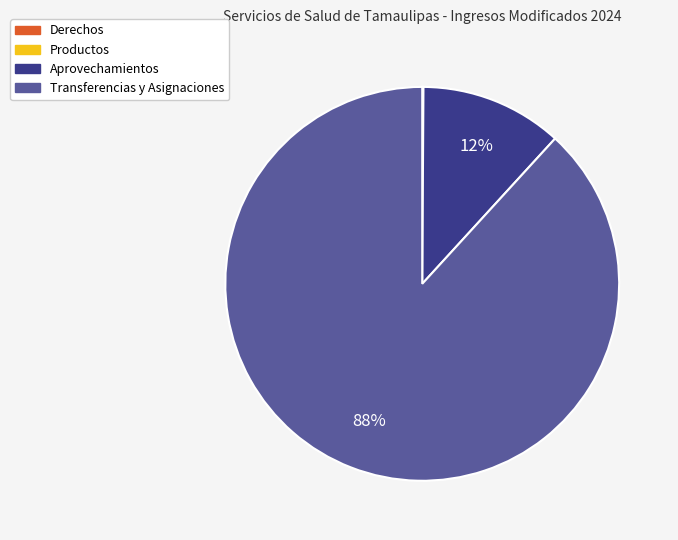

Is it true that Aprovechamientos is 12% of the pie?

True